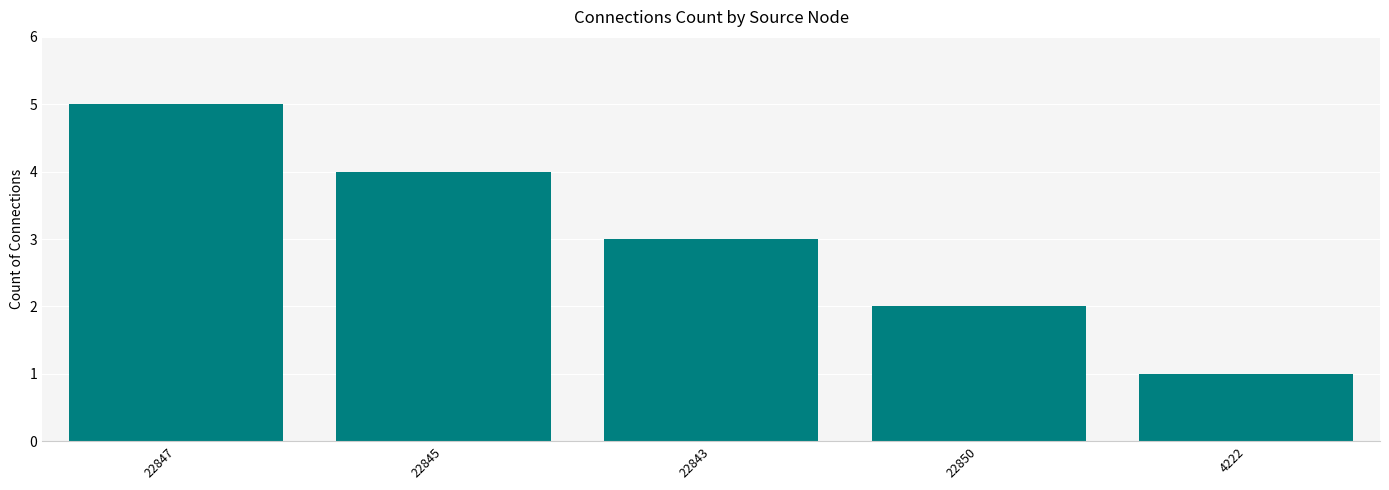

What is the minimum value shown in the chart?

1